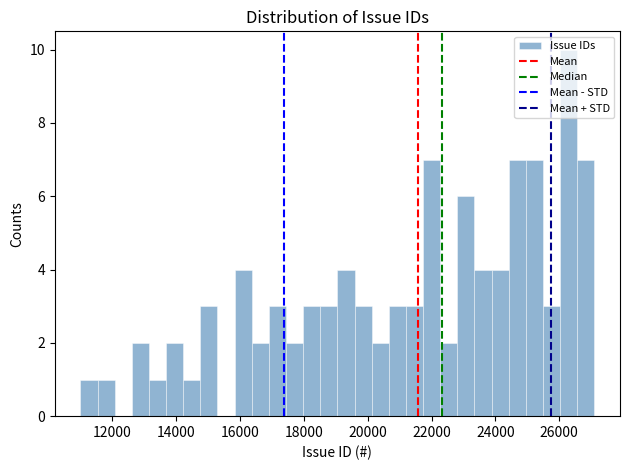

Around what value on the x-axis is the tallest bar? Give the approximate position of its centre, as read against the axis.

26200